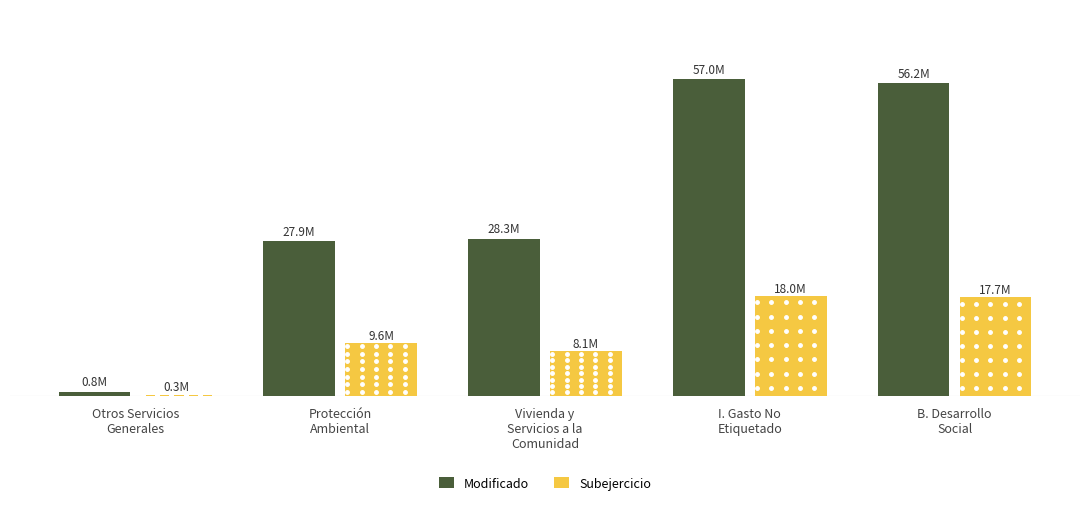

Rank the categories by Subejercicio value from lowest to highest.

Otros Servicios
Generales, Vivienda y
Servicios a la
Comunidad, Protección
Ambiental, B. Desarrollo
Social, I. Gasto No
Etiquetado